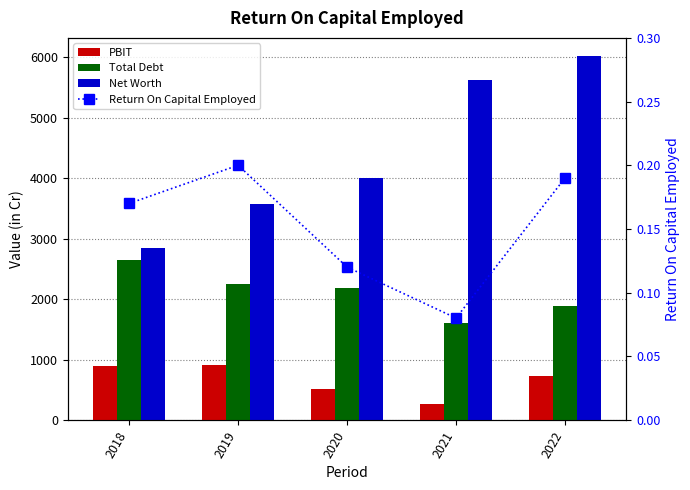

Which series has the largest range (max minus min)?

Net Worth